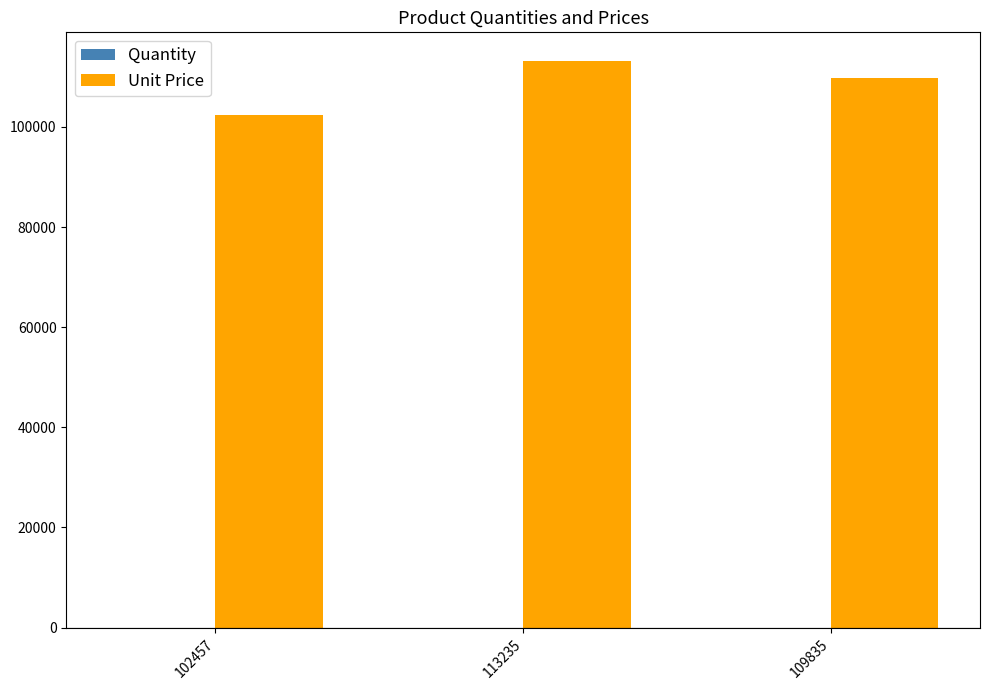

Which series has the largest range (max minus min)?

Unit Price